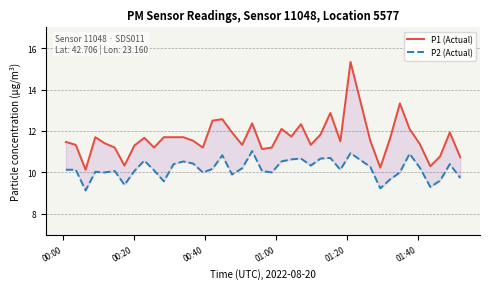

True or false: P2 (Actual) has a value of 16.8 at 37.

False